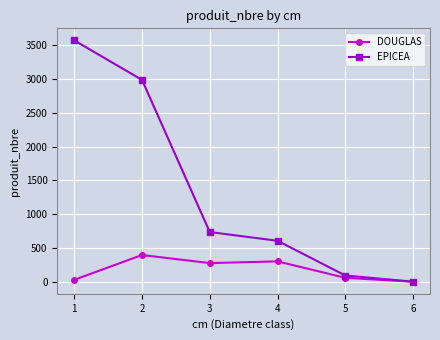

What are all the series names shown in the legend?

DOUGLAS, EPICEA